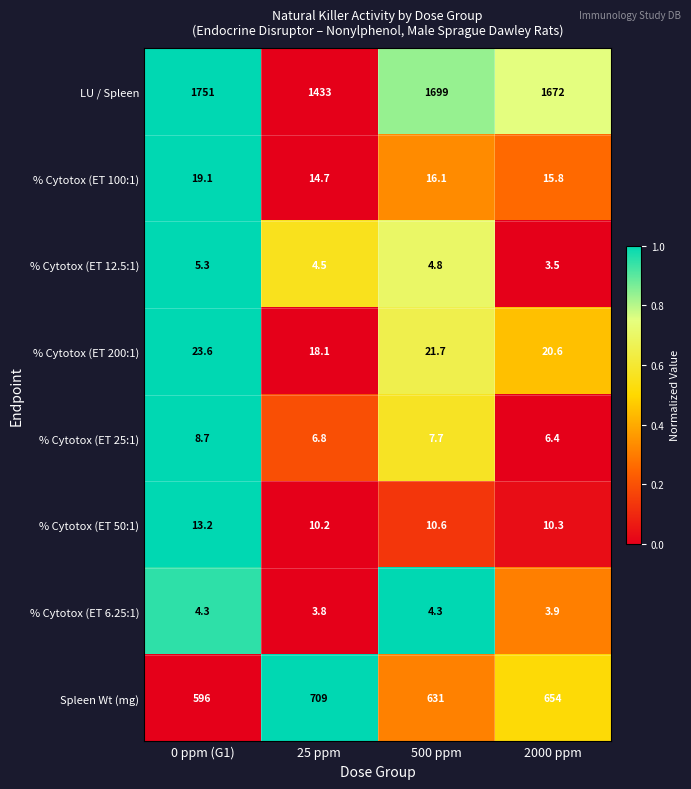

What is the difference between the highest and lowest values at 500 ppm?

1694.7